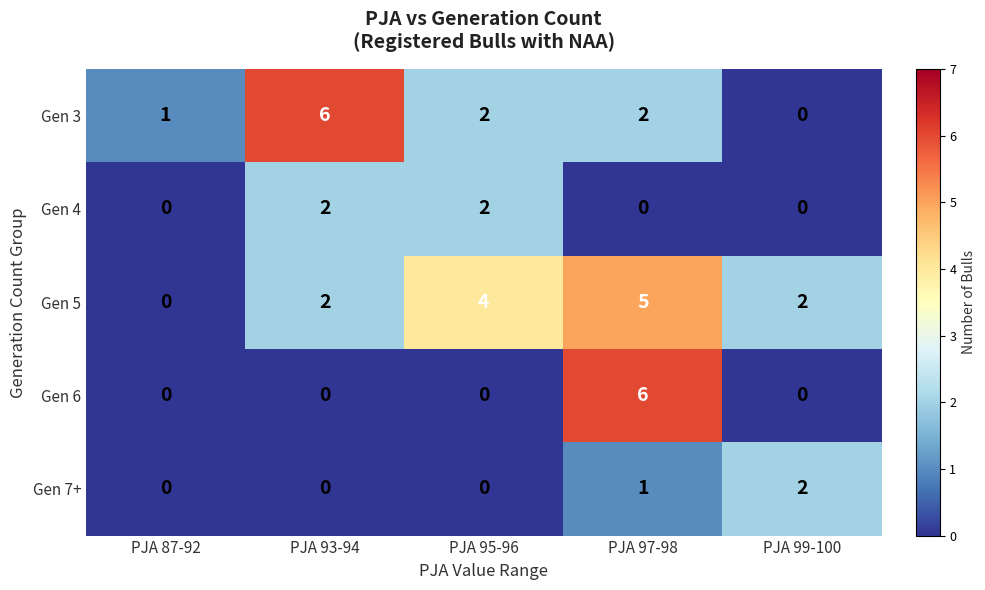

Where is Gen 7+ nearest to the value 1?

PJA 97-98